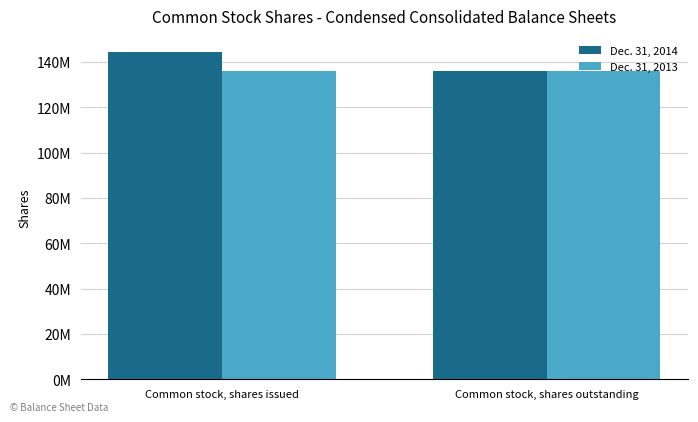

Are the bars horizontal?

No